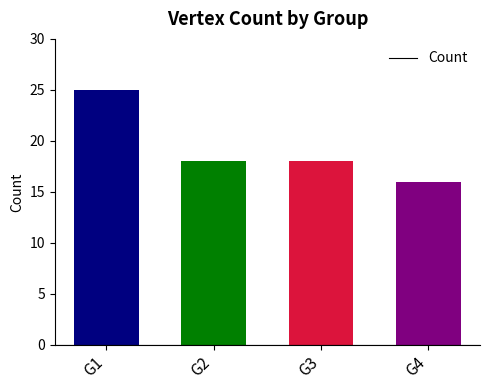

Reading left to right, what are all the values shown in this chart?

G1=25	G2=18	G3=18	G4=16